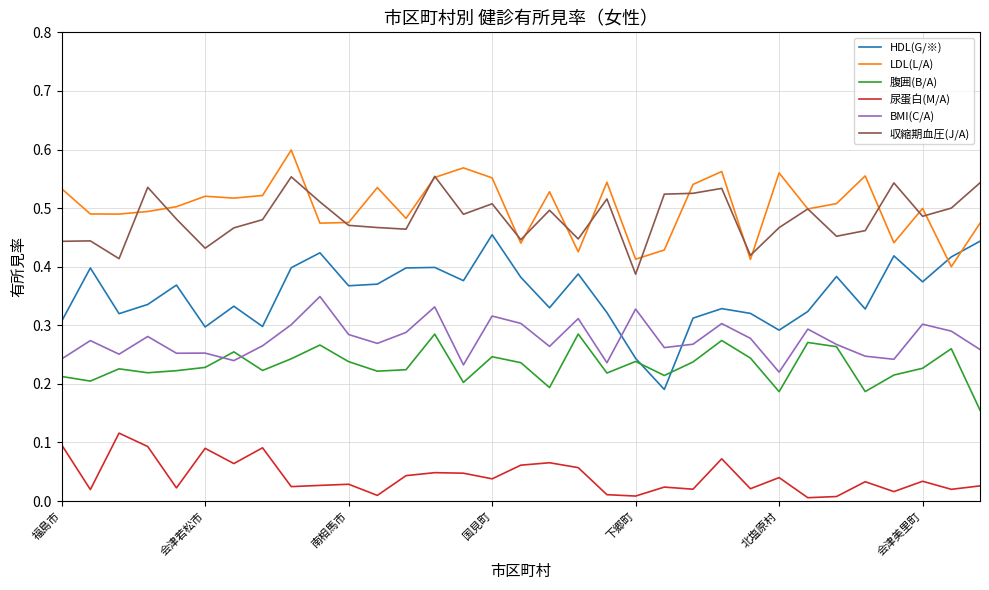

What are all the series names shown in the legend?

HDL(G/※), LDL(L/A), 腹囲(B/A), 尿蛋白(M/A), BMI(C/A), 収縮期血圧(J/A)